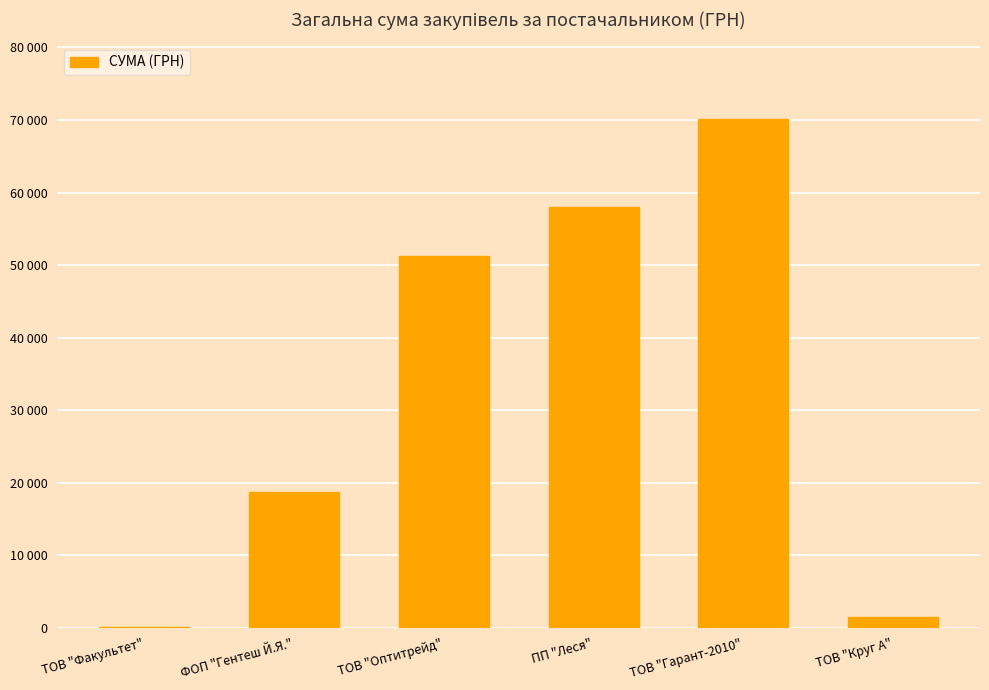

What is the value of the 1st bar from the left?

165.0